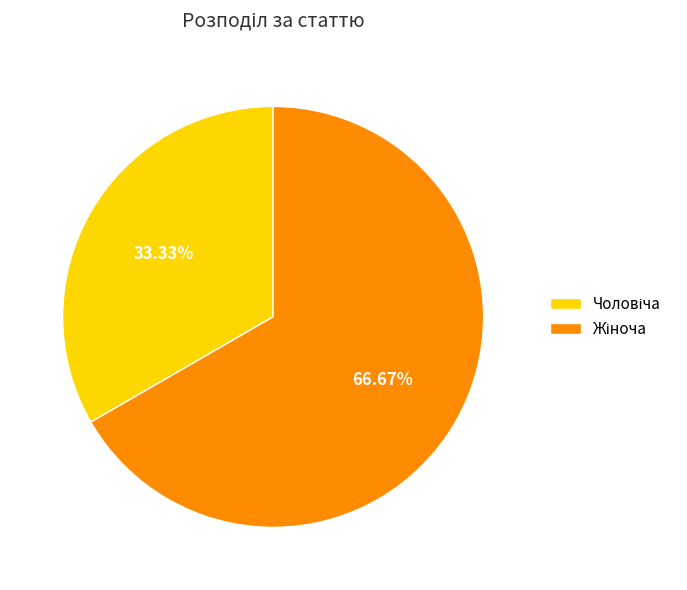

Does any single category account for the majority?

Yes